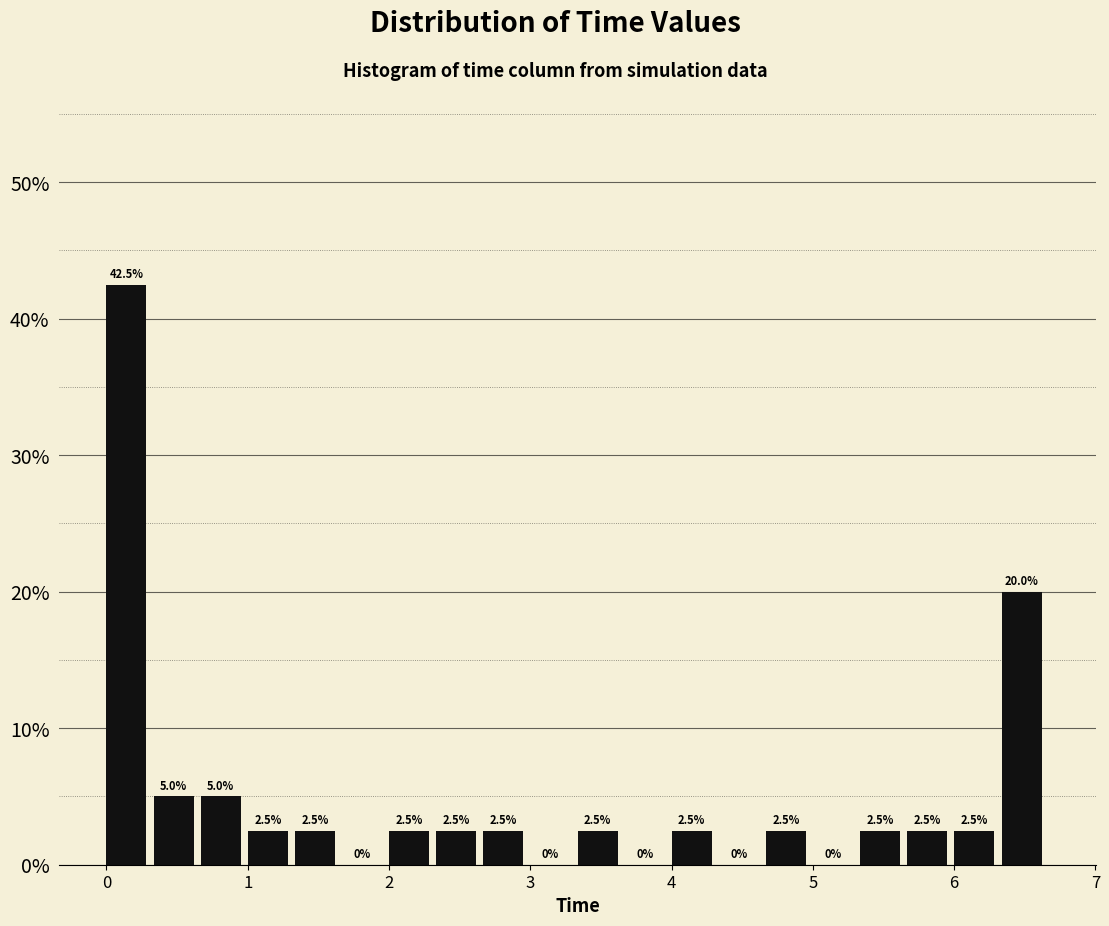

Read against the x-axis, roughly where is the centre of the tallest bar?

0.1